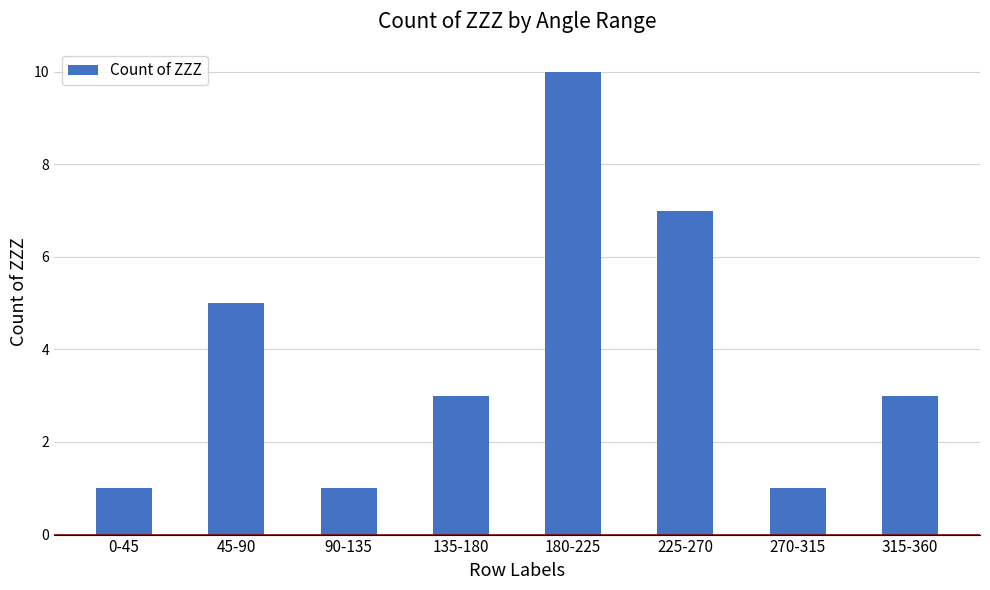

What is the maximum value shown in the chart?

10